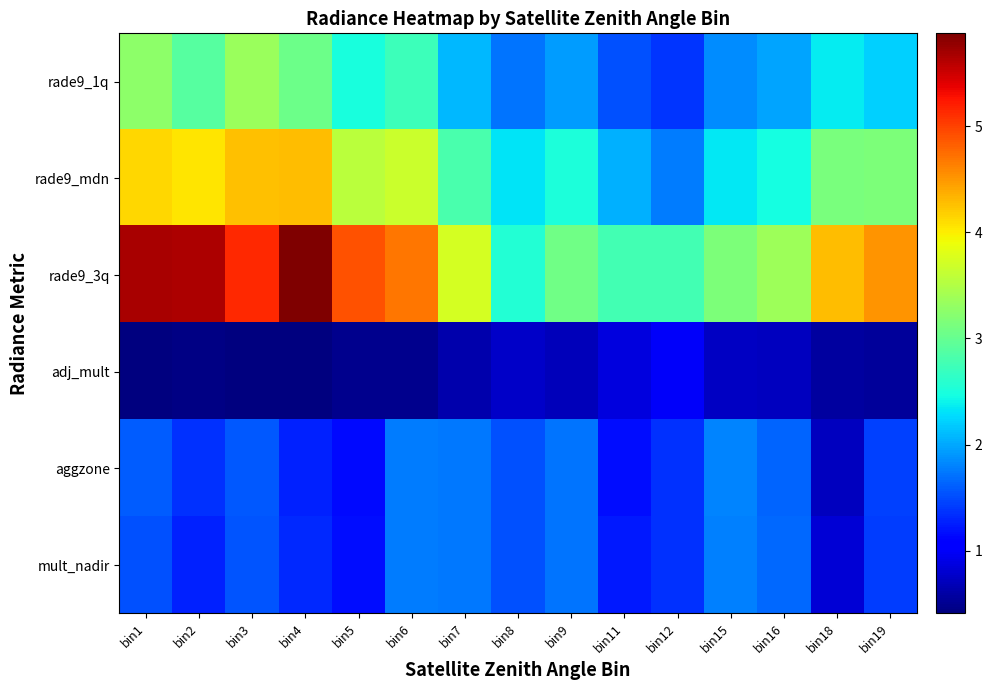

Reading left to right, list all the values displayed in this chart.

rade9_1q: bin1=3.3	bin2=2.9	bin3=3.3	bin4=3.0	bin5=2.5	bin6=2.7	bin7=2.1	bin8=1.7	bin9=1.9	bin11=1.5	bin12=1.4	bin15=1.8	bin16=2.0	bin18=2.4	bin19=2.2
rade9_mdn: bin1=4.1	bin2=4.0	bin3=4.3	bin4=4.3	bin5=3.6	bin6=3.7	bin7=2.8	bin8=2.3	bin9=2.5	bin11=2.0	bin12=1.8	bin15=2.3	bin16=2.5	bin18=3.1	bin19=3.1
rade9_3q: bin1=5.7	bin2=5.6	bin3=5.1	bin4=5.9	bin5=4.9	bin6=4.7	bin7=3.7	bin8=2.6	bin9=3.1	bin11=2.8	bin12=2.8	bin15=3.2	bin16=3.4	bin18=4.3	bin19=4.5
adj_mult: bin1=0.4	bin2=0.4	bin3=0.4	bin4=0.4	bin5=0.5	bin6=0.5	bin7=0.6	bin8=0.8	bin9=0.7	bin11=0.9	bin12=1.0	bin15=0.8	bin16=0.7	bin18=0.6	bin19=0.6
aggzone: bin1=1.6	bin2=1.4	bin3=1.6	bin4=1.3	bin5=1.1	bin6=1.8	bin7=1.7	bin8=1.5	bin9=1.7	bin11=1.2	bin12=1.4	bin15=1.8	bin16=1.6	bin18=0.7	bin19=1.4
mult_nadir: bin1=1.5	bin2=1.3	bin3=1.6	bin4=1.3	bin5=1.2	bin6=1.8	bin7=1.7	bin8=1.5	bin9=1.7	bin11=1.2	bin12=1.4	bin15=1.8	bin16=1.6	bin18=0.8	bin19=1.4